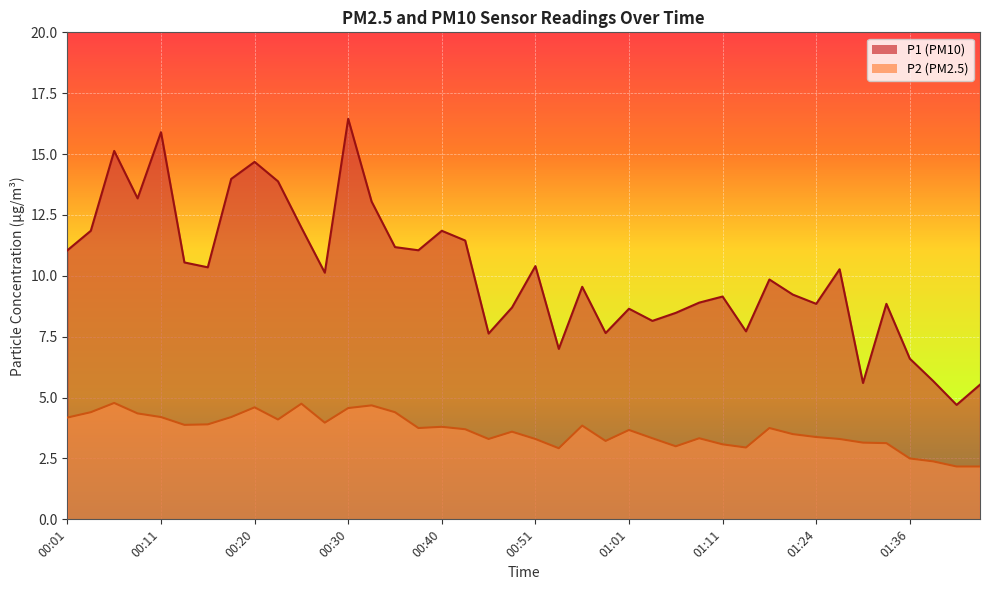

Between 00:23 and 00:51, which series saw the biggest shift?

P1